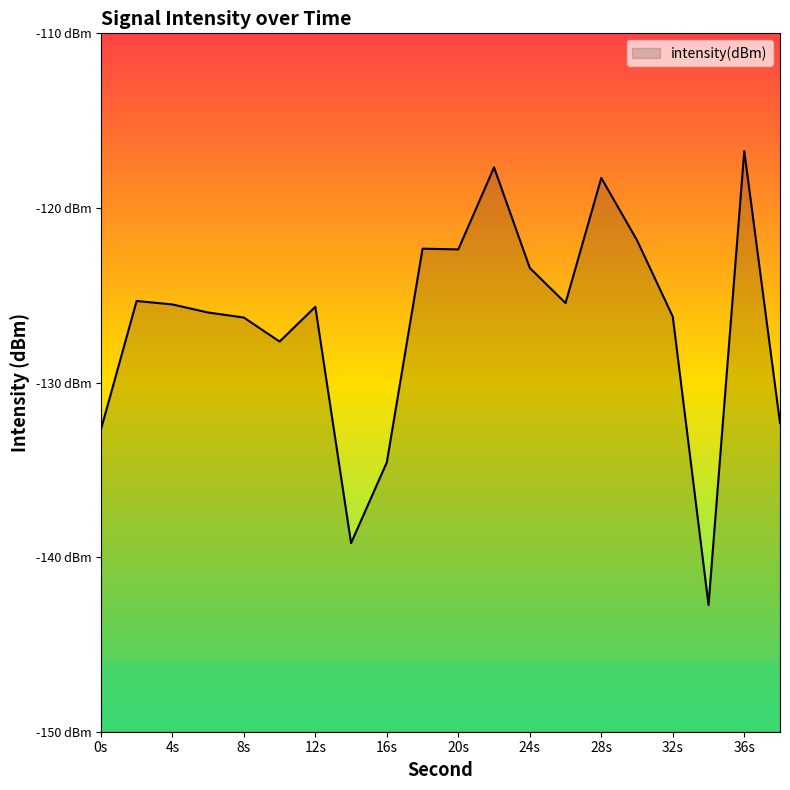

Where is the first local minimum?

10